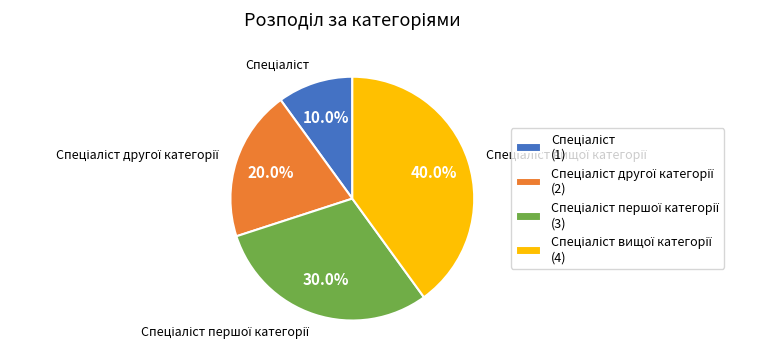

Is there any slice that represents more than half of the pie?

No